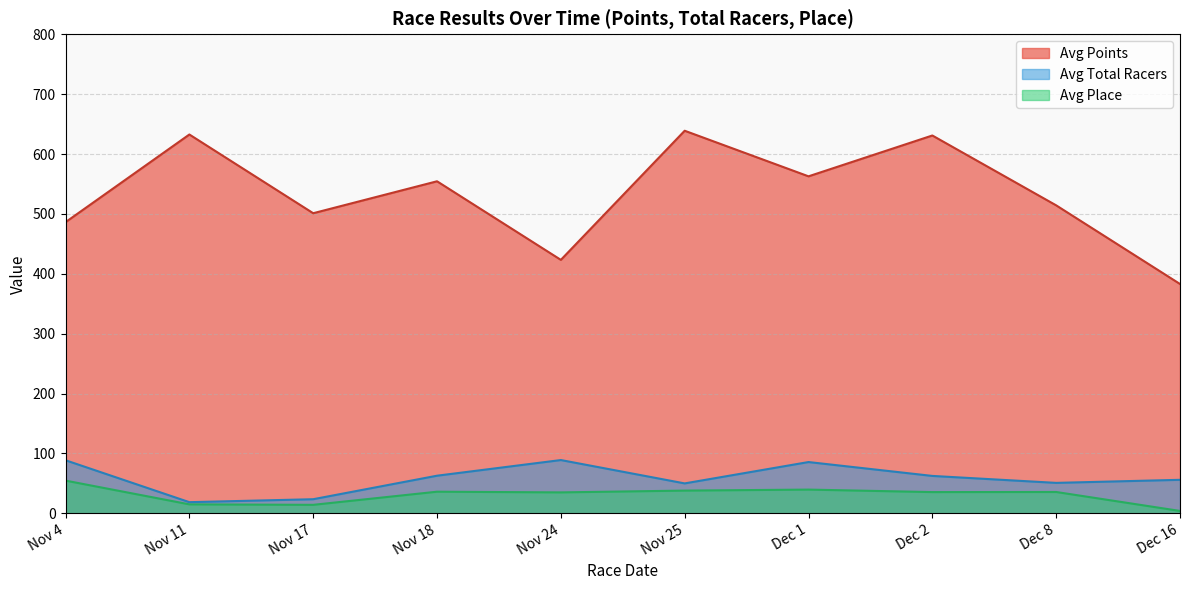

Which series has the largest total across all categories?

Avg Points